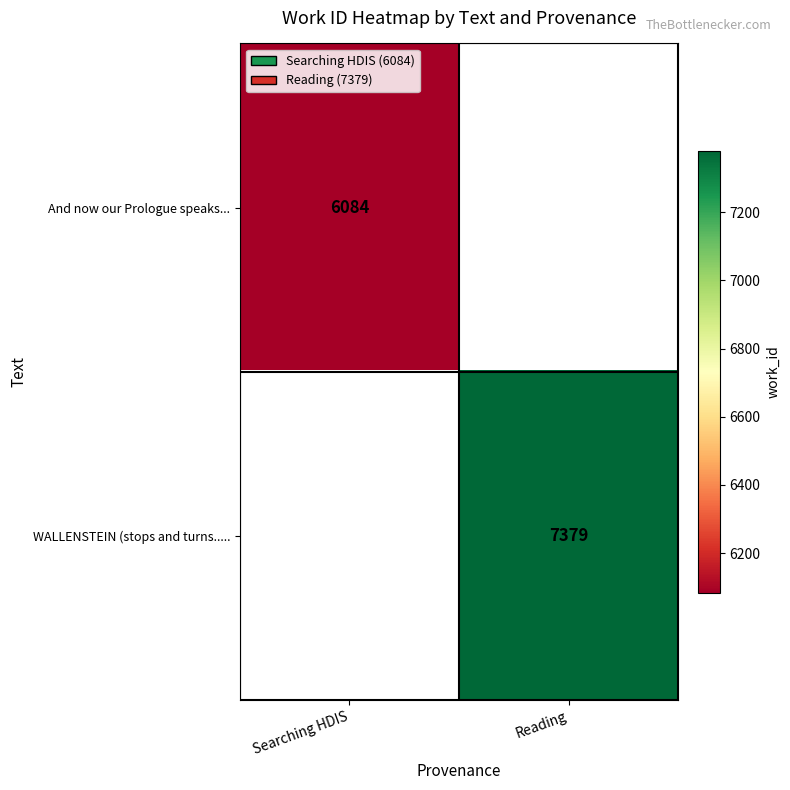

The value of And now our Prologue speaks... at Searching HDIS is 4171. True or false?

False